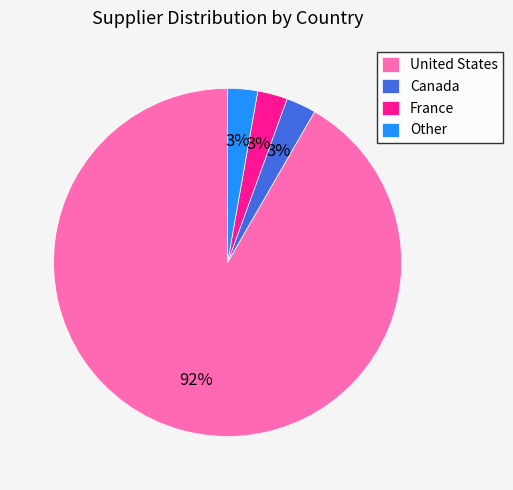

Which slice is the largest?

United States